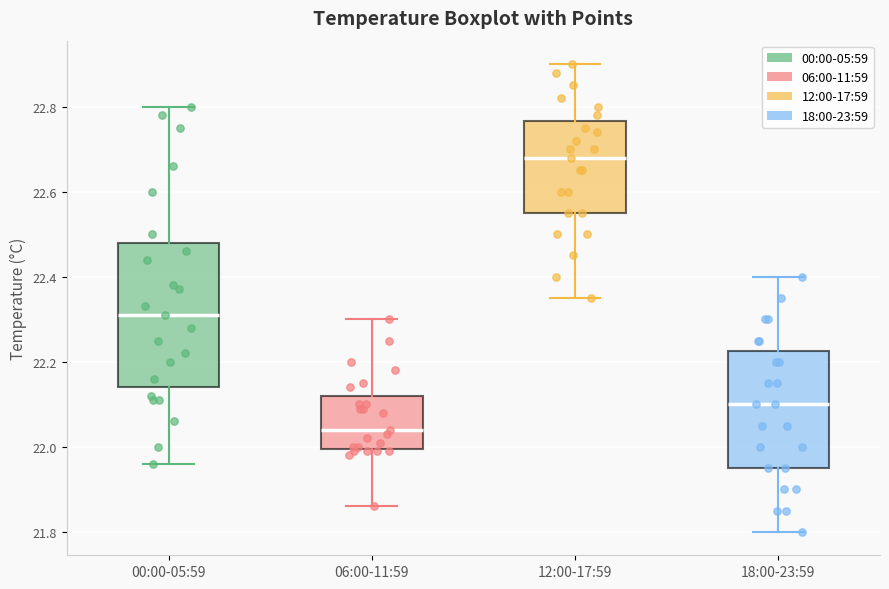

Reading left to right, read every box against the y-axis: the position of its median line, the range the box covers, and the ends of its whiskers. The values are not printed on the chart, so give them approximately, as read against the axis.

00:00-05:59: median 22.32, box 22.14 to 22.48, whiskers 21.96 to 22.80
06:00-11:59: median 22.04, box 22.00 to 22.12, whiskers 21.86 to 22.30
12:00-17:59: median 22.68, box 22.56 to 22.76, whiskers 22.36 to 22.90
18:00-23:59: median 22.10, box 21.96 to 22.22, whiskers 21.80 to 22.40